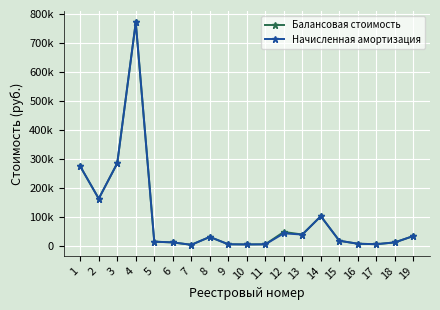

Where does the Начисленная амортизация series first go above 19320?

1